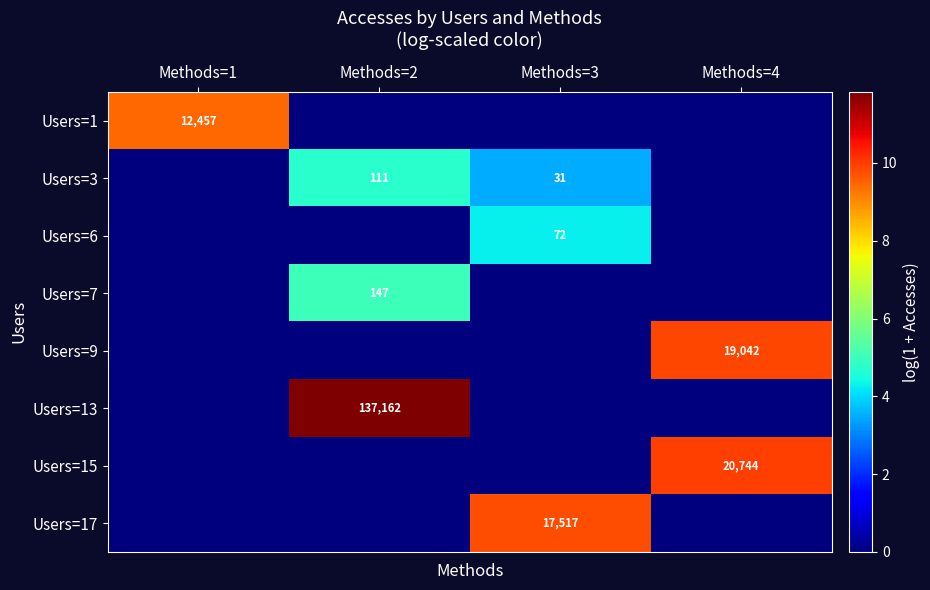

At which category is the sum across all series the highest?

Methods=2